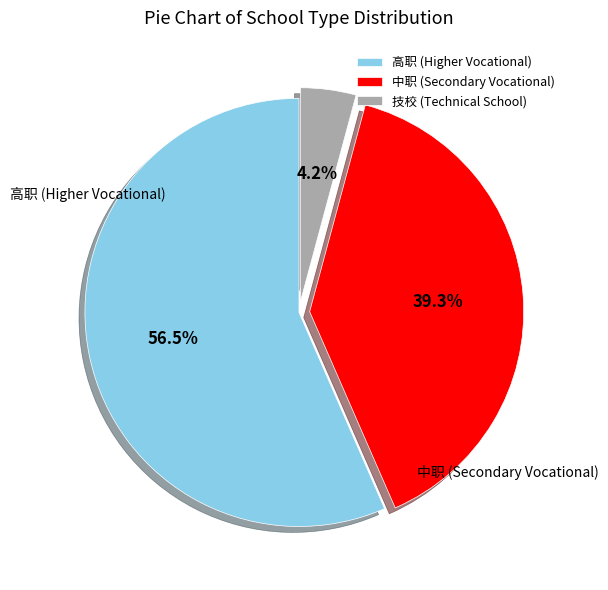

How many slices are in this pie chart?

3